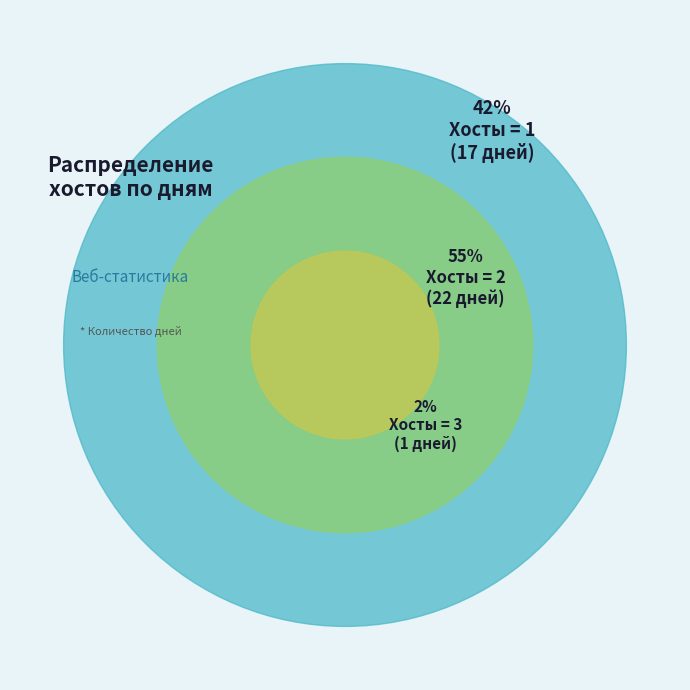

Is 36 the majority of the pie?

No